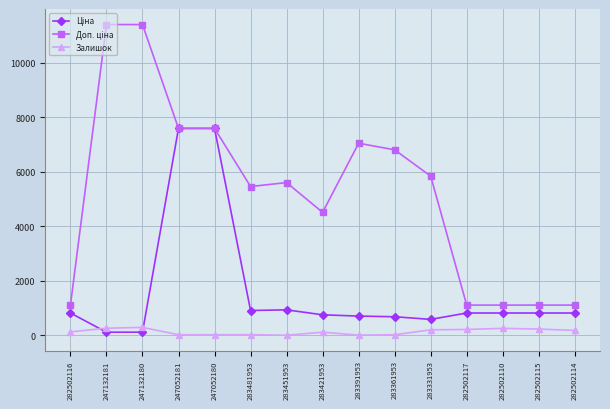

What is the total value across all series at 283451953?

6543.8